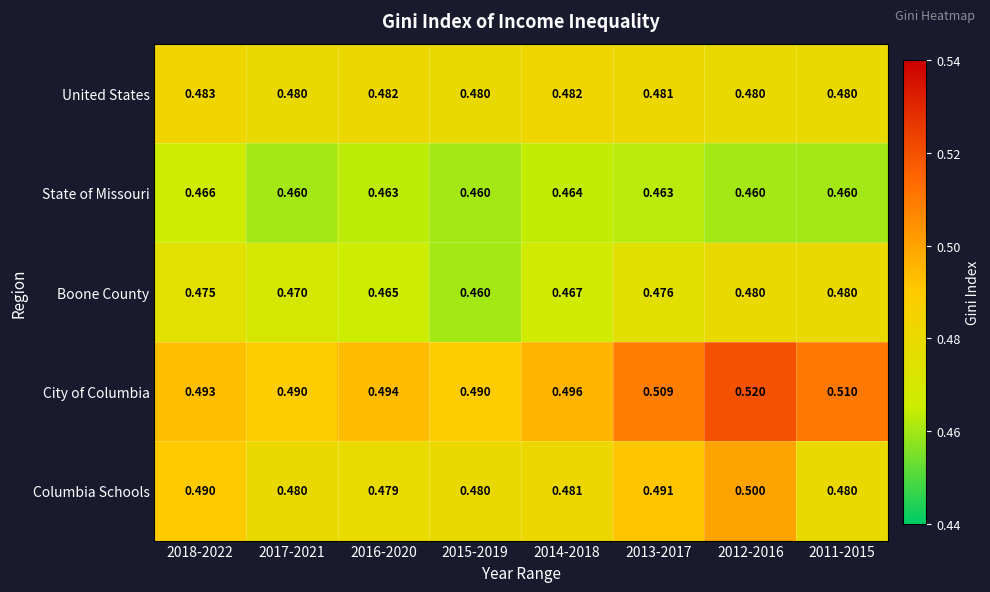

Rank the series at 2016-2020 from highest to lowest value.

City of Columbia, United States, Columbia Schools, Boone County, State of Missouri